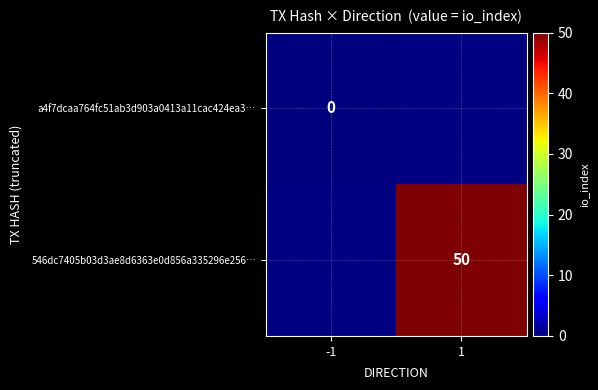

Count the number of categories in the chart.

2